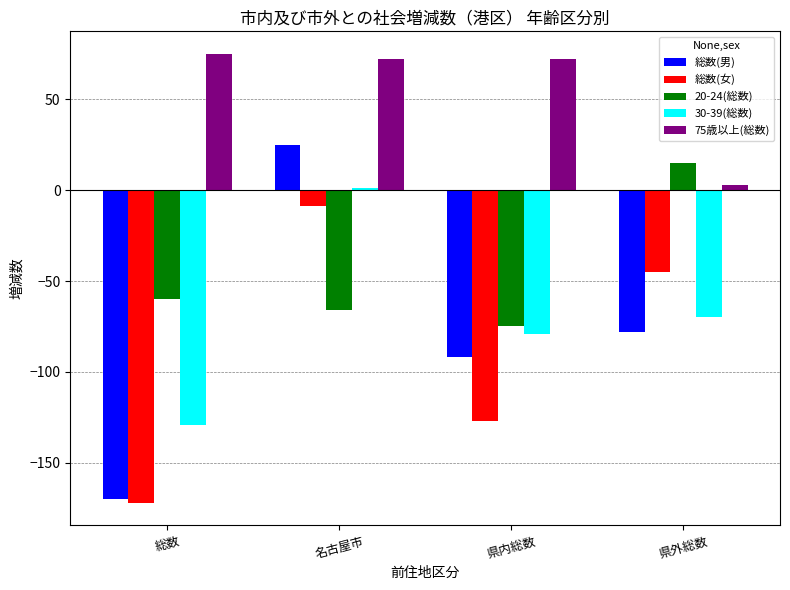

Reading left to right, list all the values displayed in this chart.

総数(男): 総数=-170	名古屋市=25	県内総数=-92	県外総数=-78
総数(女): 総数=-172	名古屋市=-9	県内総数=-127	県外総数=-45
20-24(総数): 総数=-60	名古屋市=-66	県内総数=-75	県外総数=15
30-39(総数): 総数=-129	名古屋市=1	県内総数=-79	県外総数=-70
75歳以上(総数): 総数=75	名古屋市=72	県内総数=72	県外総数=3